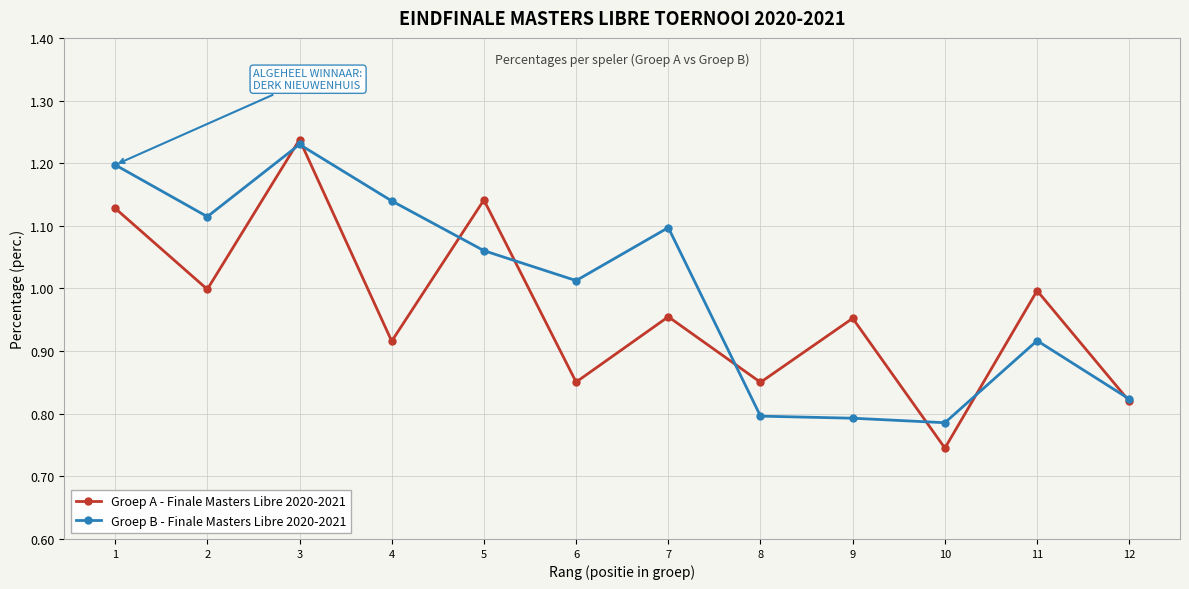

In Groep A - Finale Masters Libre 2020-2021, how many points are higher than both neighbors (excluding endpoints)?

5